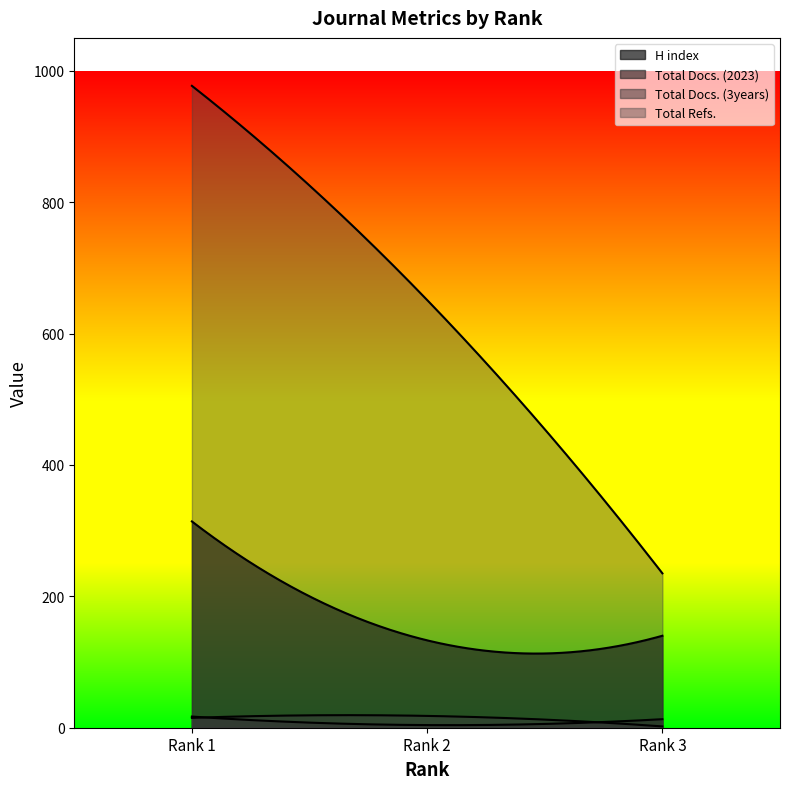

Does the chart display data point markers on the line(s)?

No